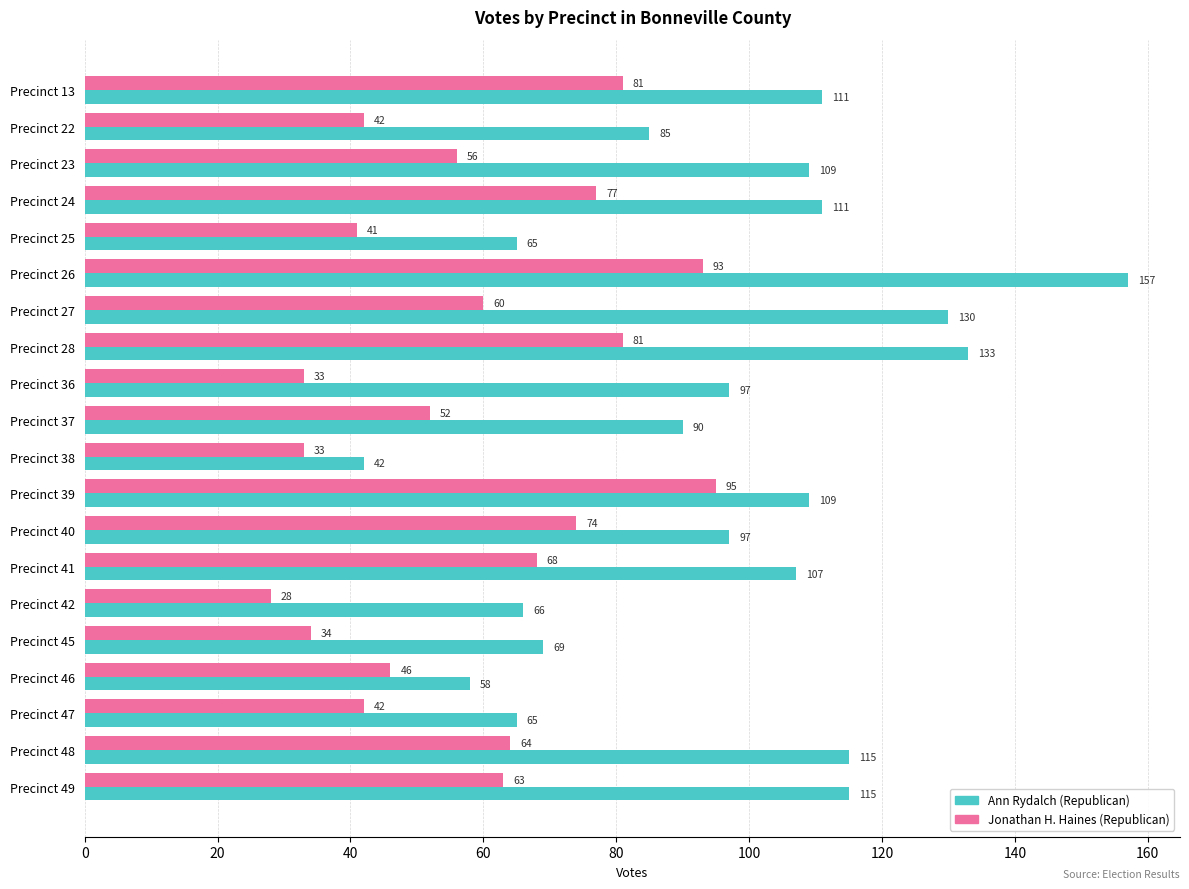

What is the maximum value for Jonathan H. Haines (Republican)?

95